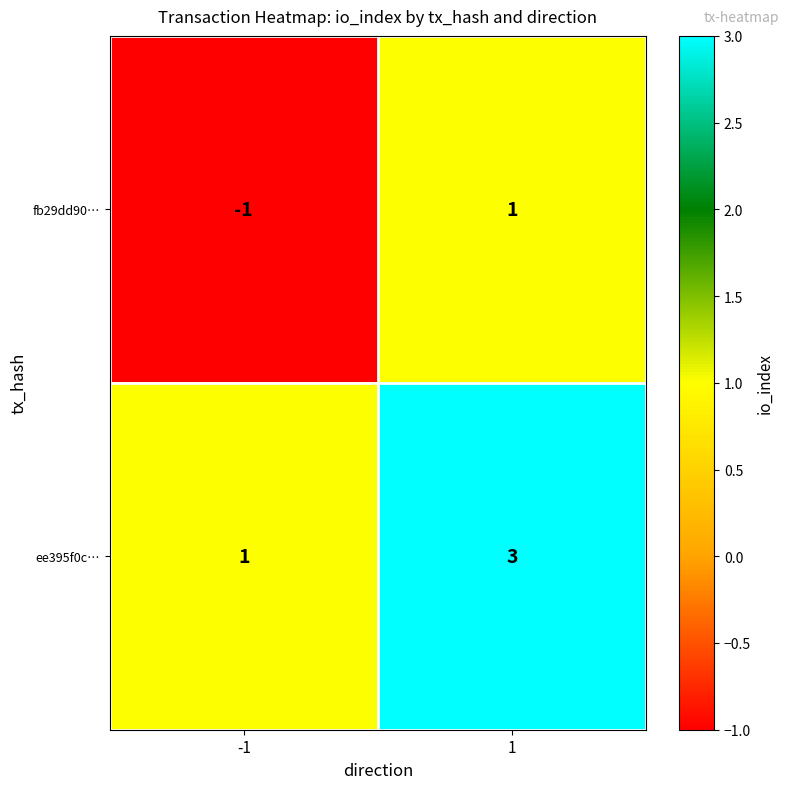

Is it true that ee395f0c… equals 1 at 1?

False